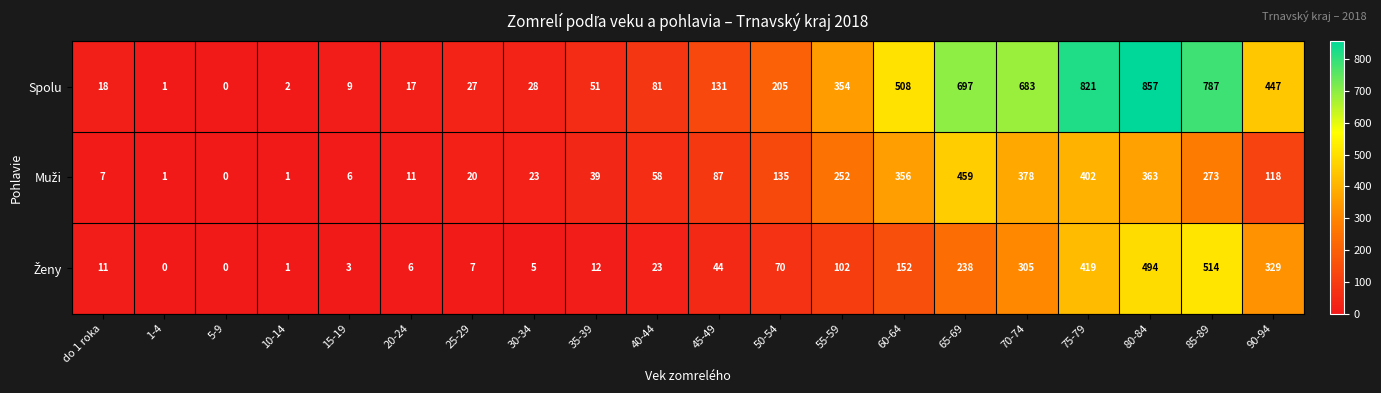

Which category has the highest value across all series?

80-84